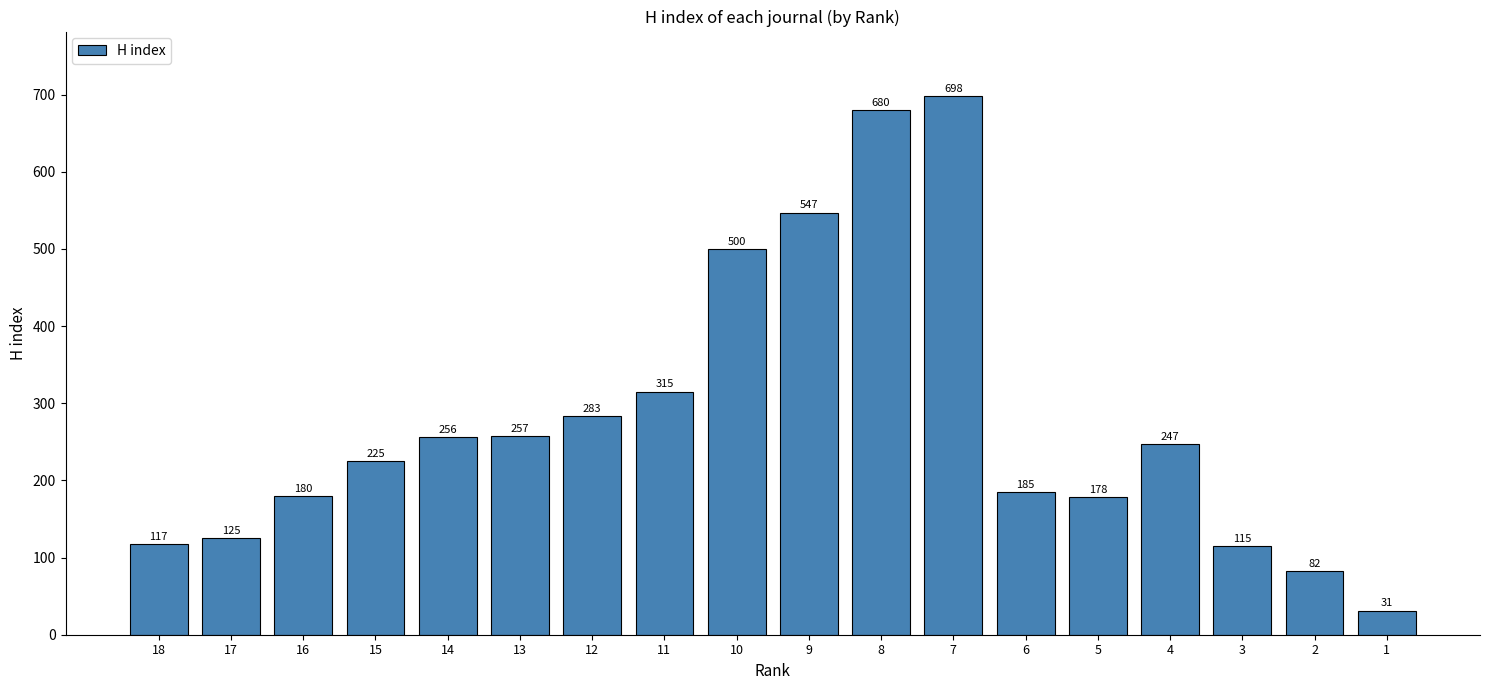

What is the greatest value displayed?

698